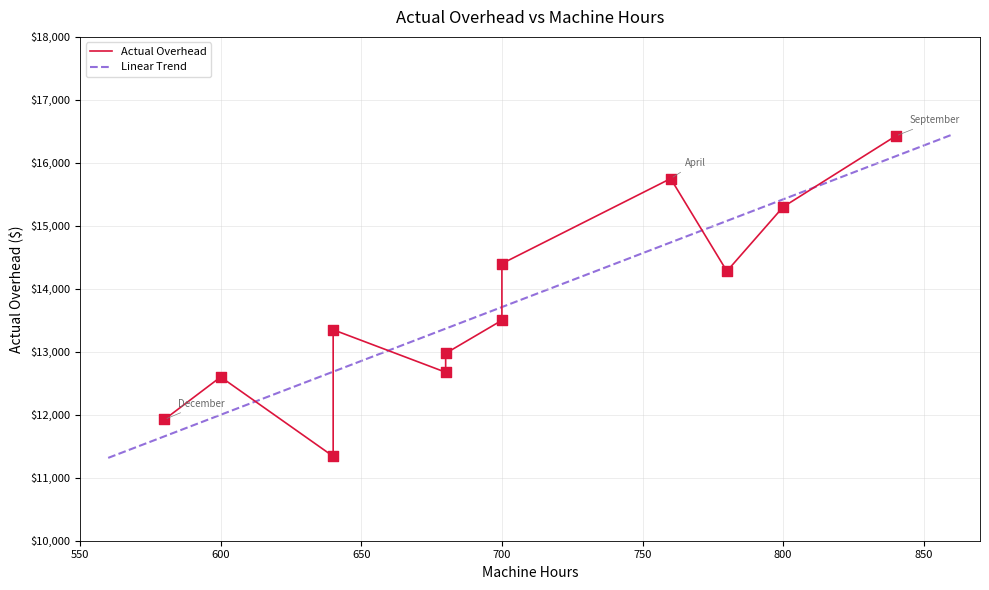

What is the ratio of the value at December to the value at August?

0.9